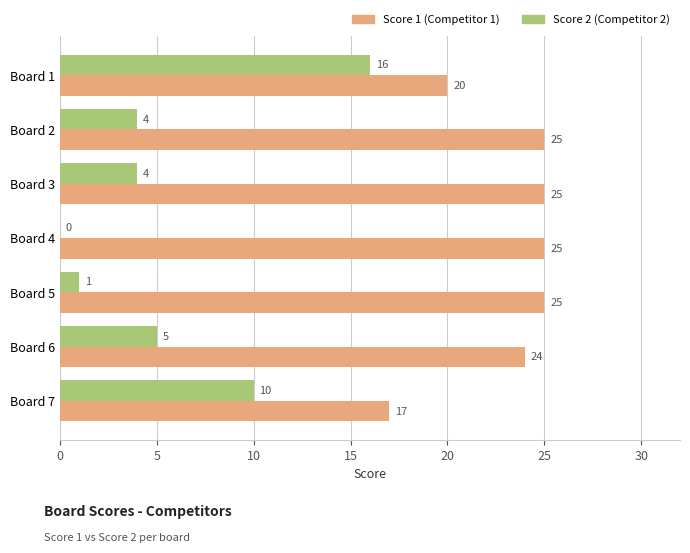

At which category is the sum across all series the highest?

Board 1